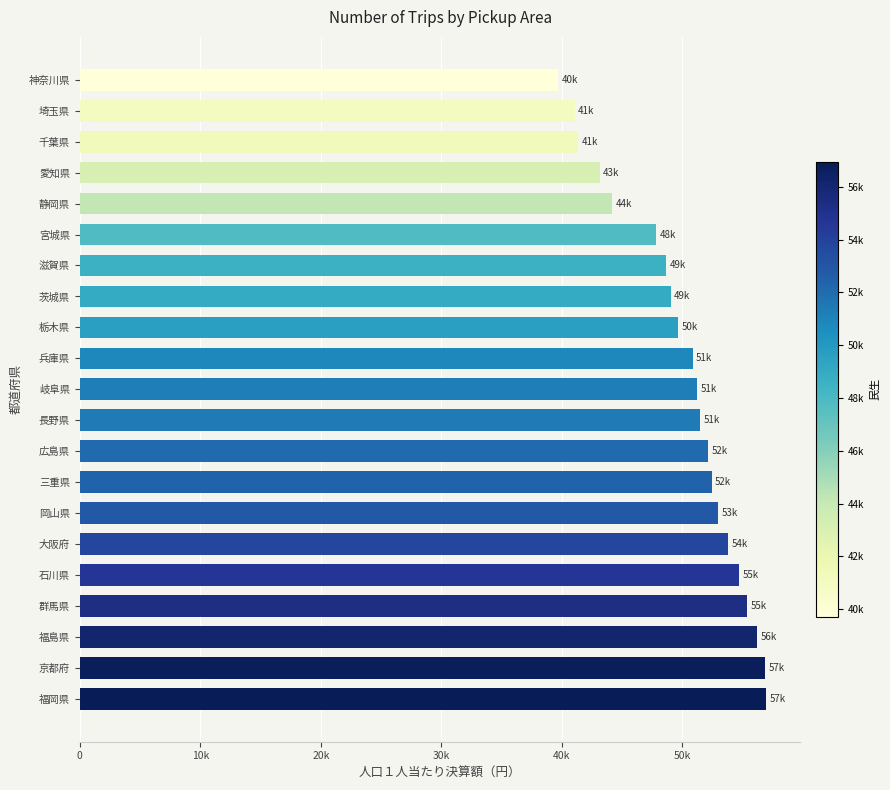

What is the minimum value shown in the chart?

39711